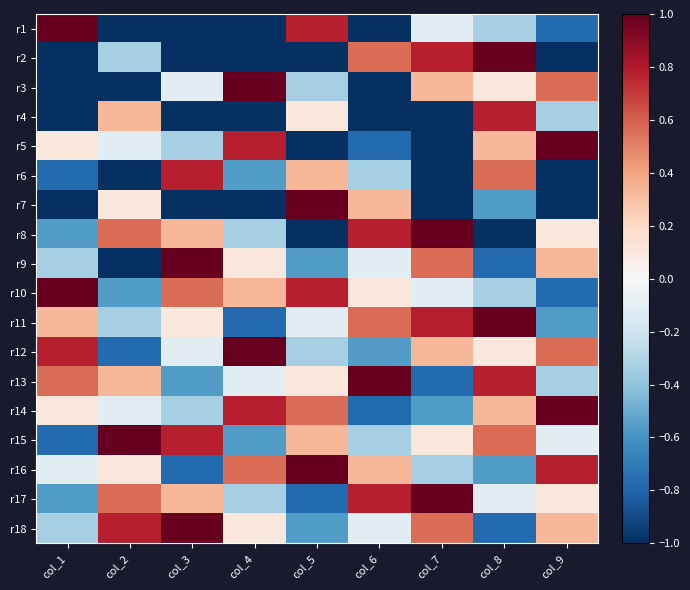

At how many categories does at least one series exceed 0?

9